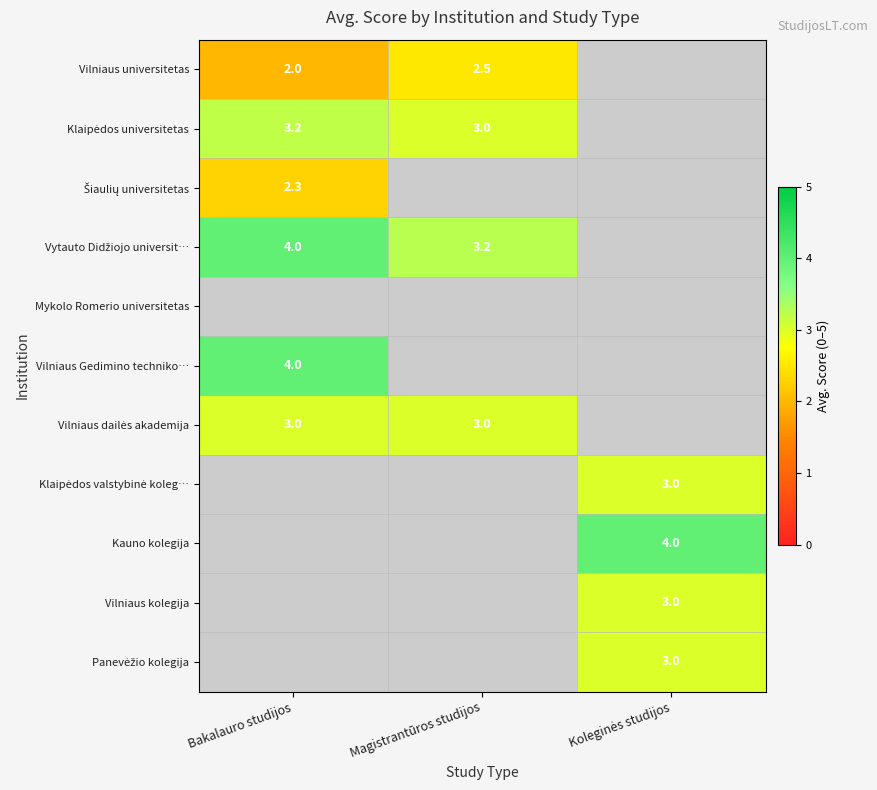

The value of Vilniaus universitetas at Magistrantūros studijos is 0.8. True or false?

False